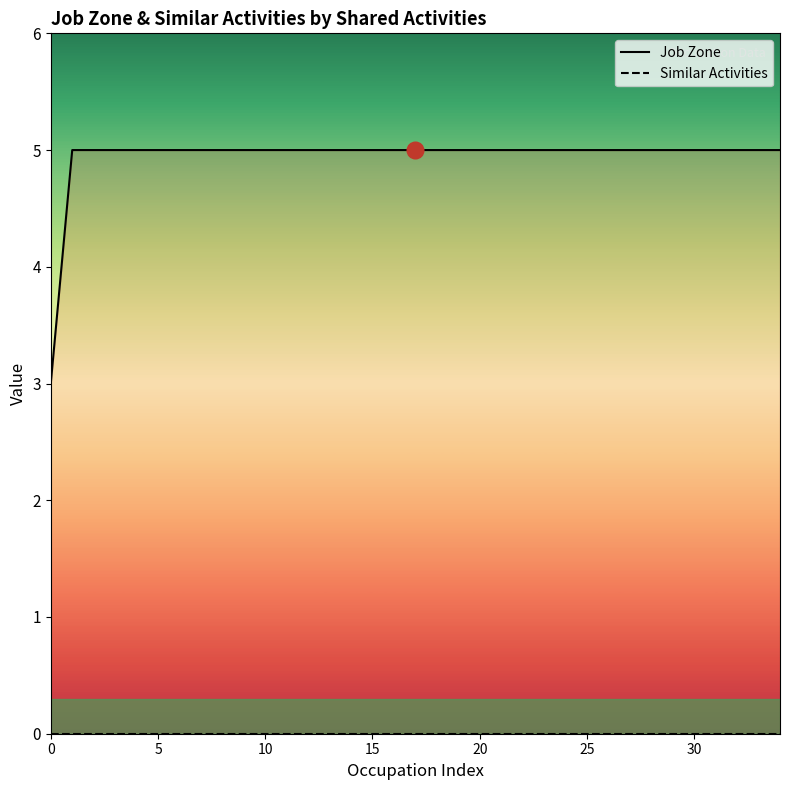

Count the number of data series in this chart.

2